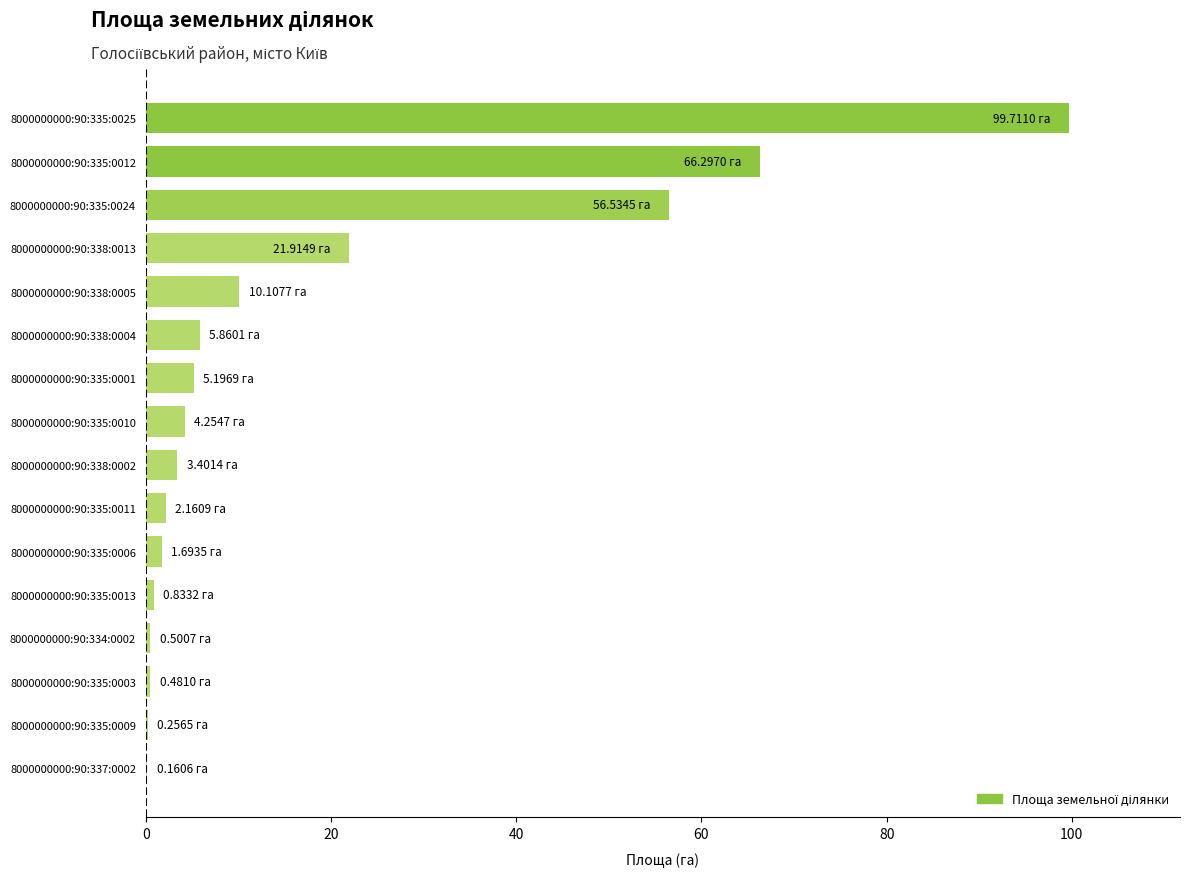

What is the change in value from 8000000000:90:335:0010 to 8000000000:90:338:0005?

+5.9